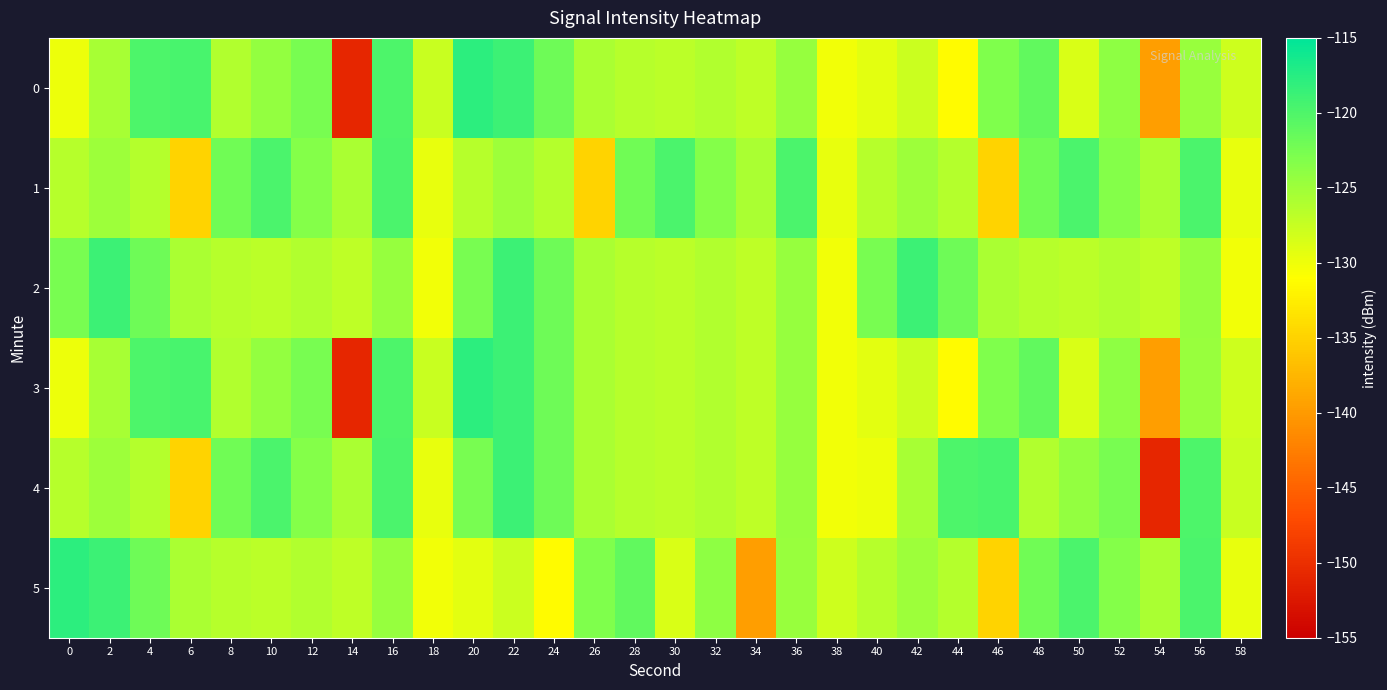

List the series in order of their peak value, lowest first.

1, 2, 4, 0, 3, 5